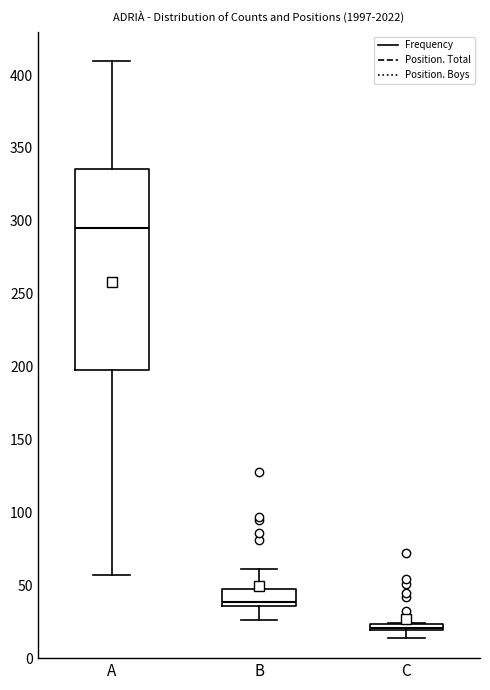

Comparing the boxes themselves (not the whiskers), which one is the tallest?

A